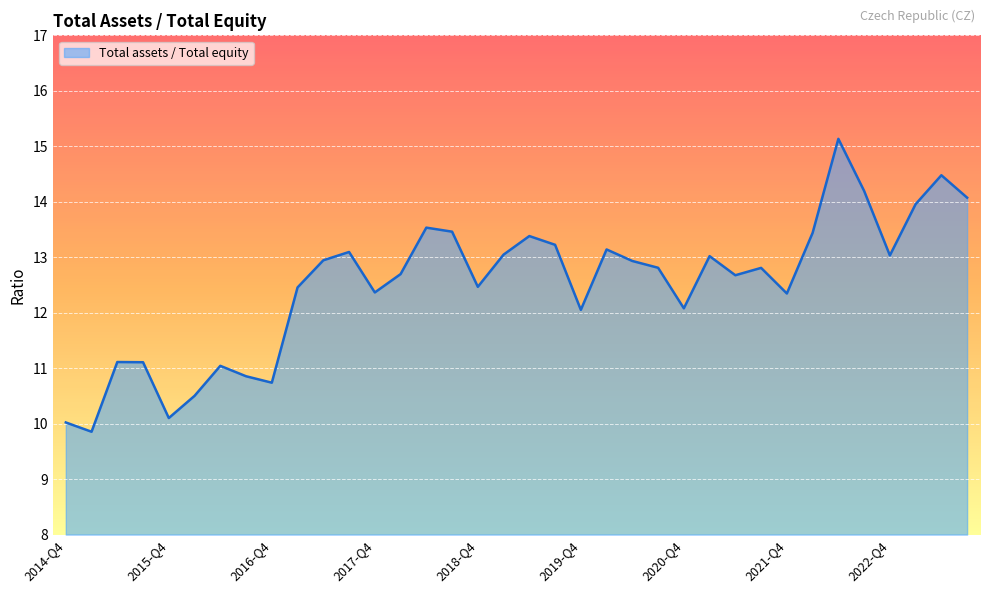

True or false: the data has more than 2 interior local peaks.

True